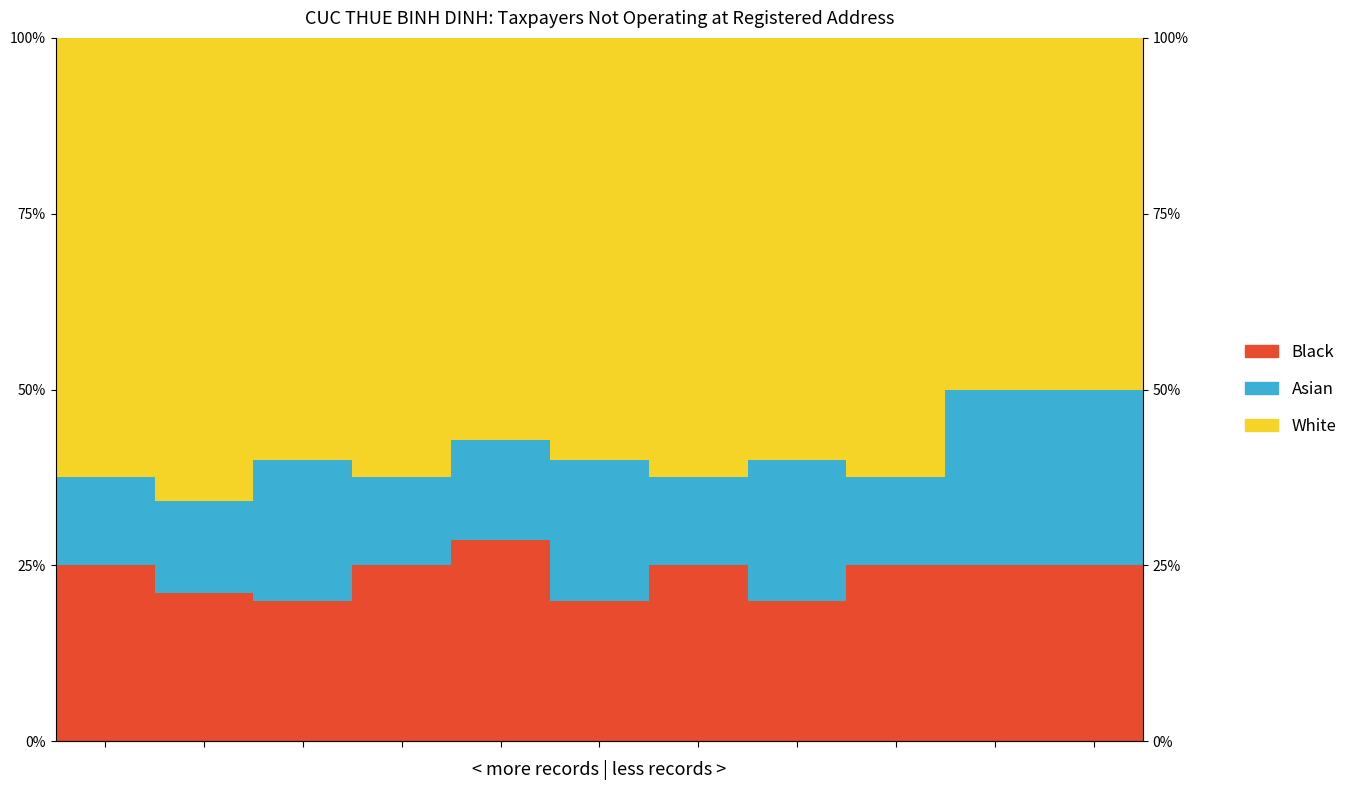

What value does the White series have at 9?

50.0